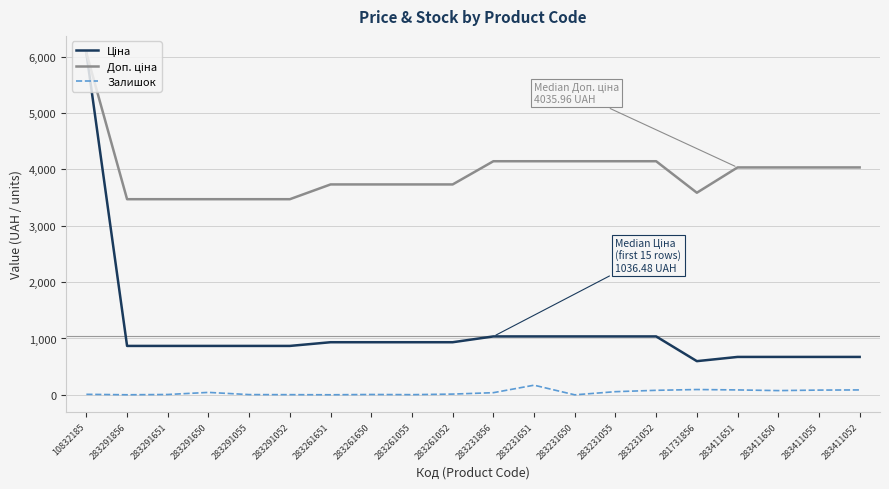

At which category is the sum across all series the highest?

10832185